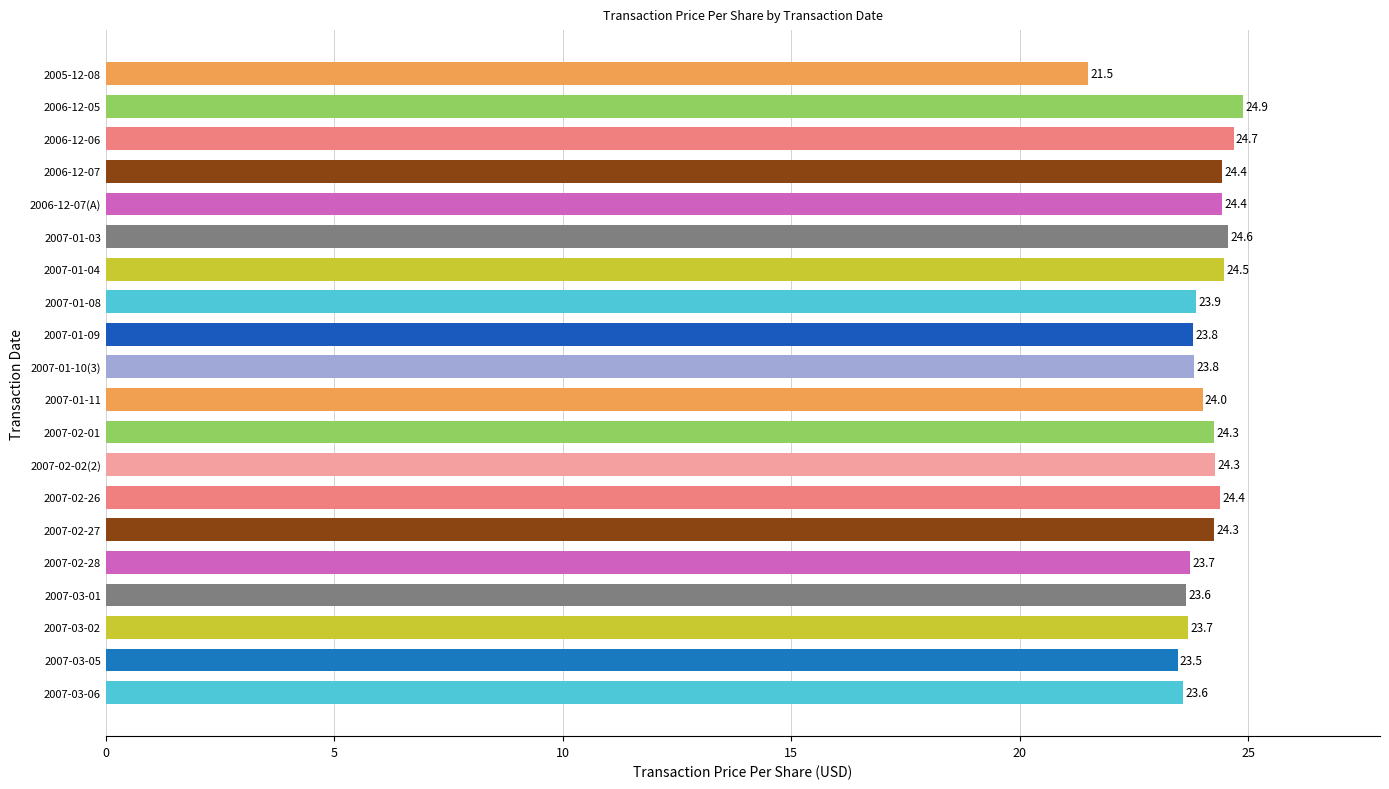

Approximately how many times larger is the value at 2007-03-02 compared to 2007-02-01?

1.0